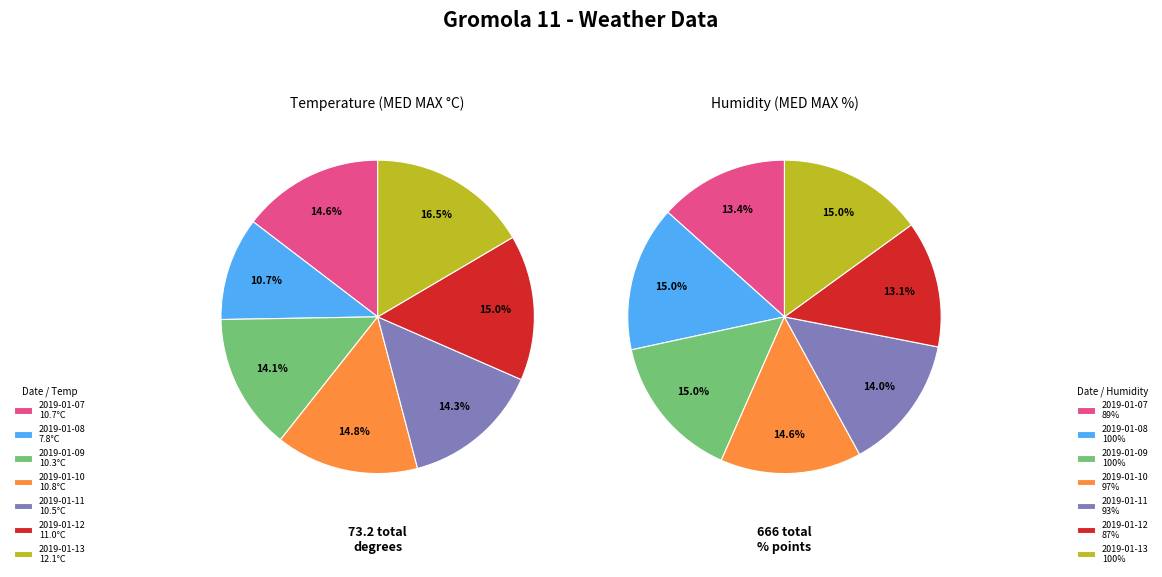

The 2019-01-09 slice represents 15% of the pie. True or false?

True